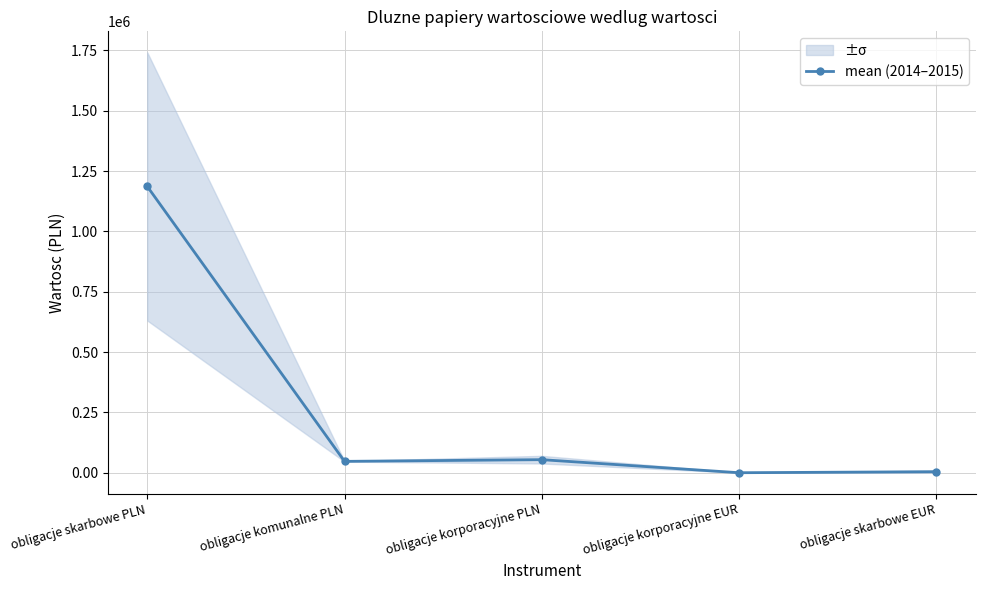

The value at obligacje skarbowe EUR is 4315.0. True or false?

True